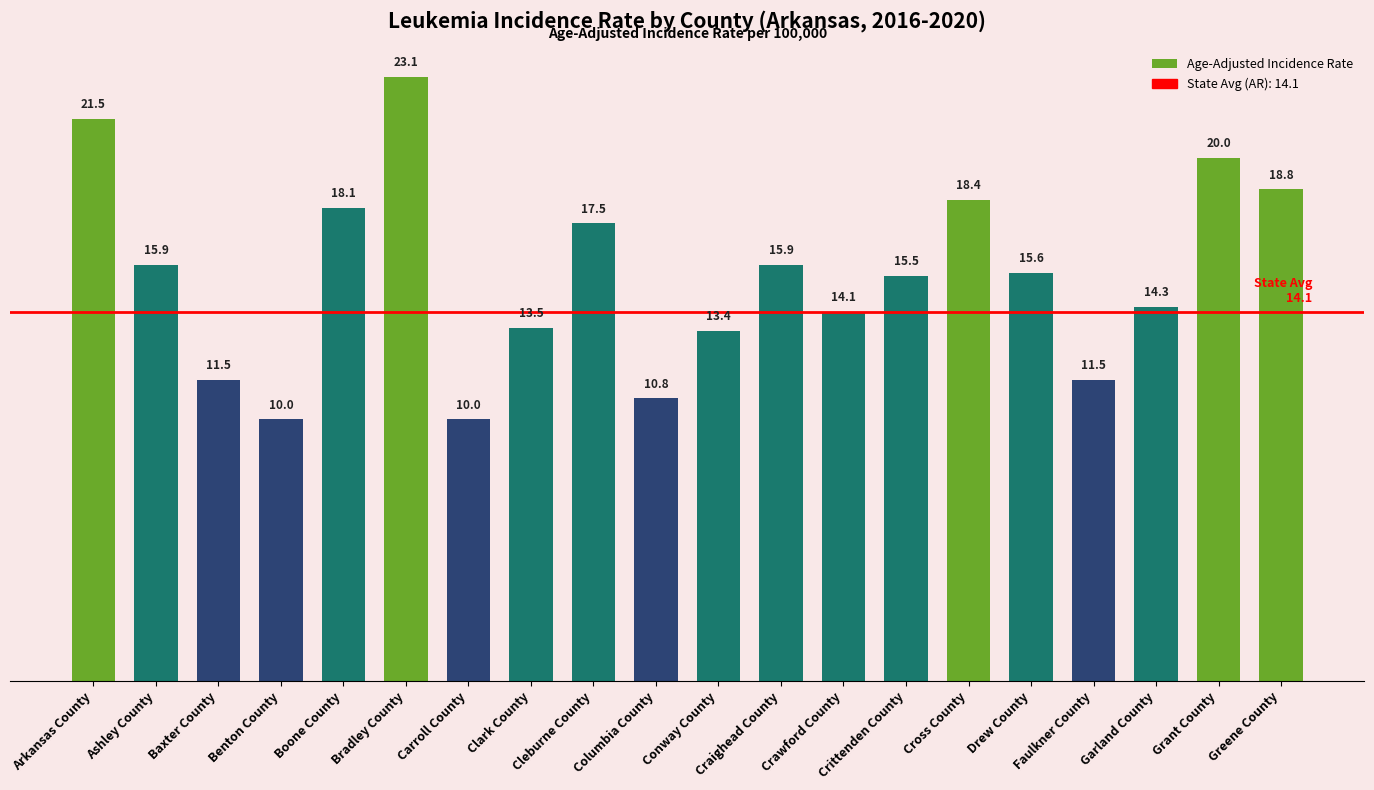

What is the difference between the maximum and minimum values?

13.1